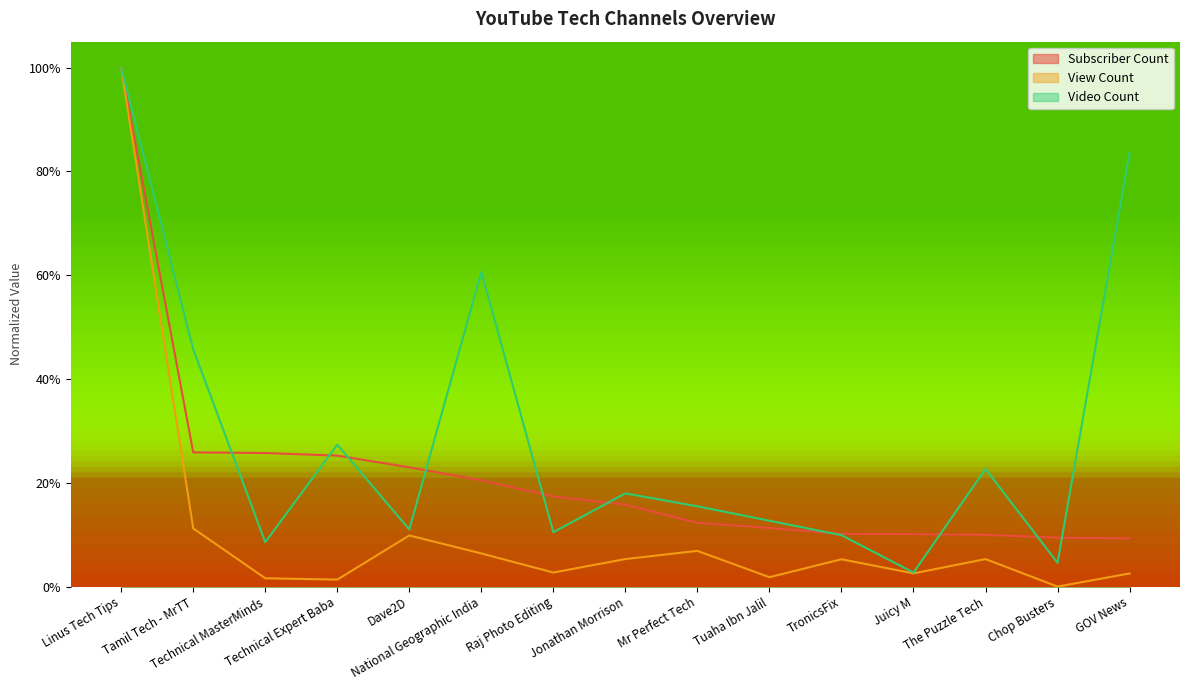

Reading left to right, what are all the values shown in this chart?

Subscriber Count: 1.0	0.3	0.3	0.3	0.2	0.2	0.2	0.2	0.1	0.1	0.1	0.1	0.1	0.1	0.1
View Count: 1.0	0.1	0.0	0.0	0.1	0.1	0.0	0.1	0.1	0.0	0.1	0.0	0.1	0.0	0.0
Video Count: 1.0	0.5	0.1	0.3	0.1	0.6	0.1	0.2	0.2	0.1	0.1	0.0	0.2	0.0	0.8